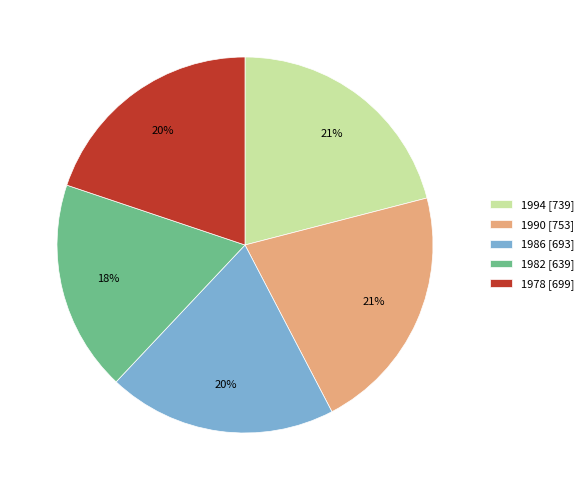

Is it true that 1990 is 33% of the pie?

False